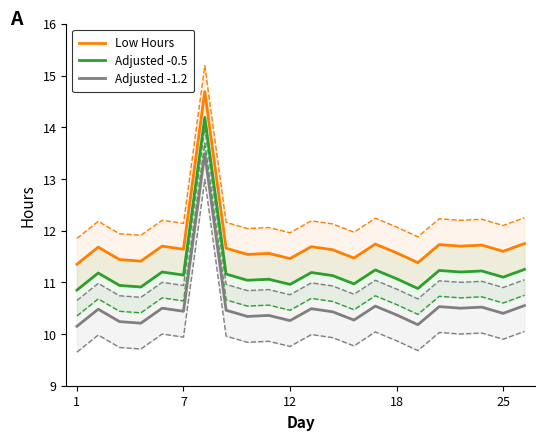

True or false: Low Hours and Adjusted -0.5 intersect in this chart.

False